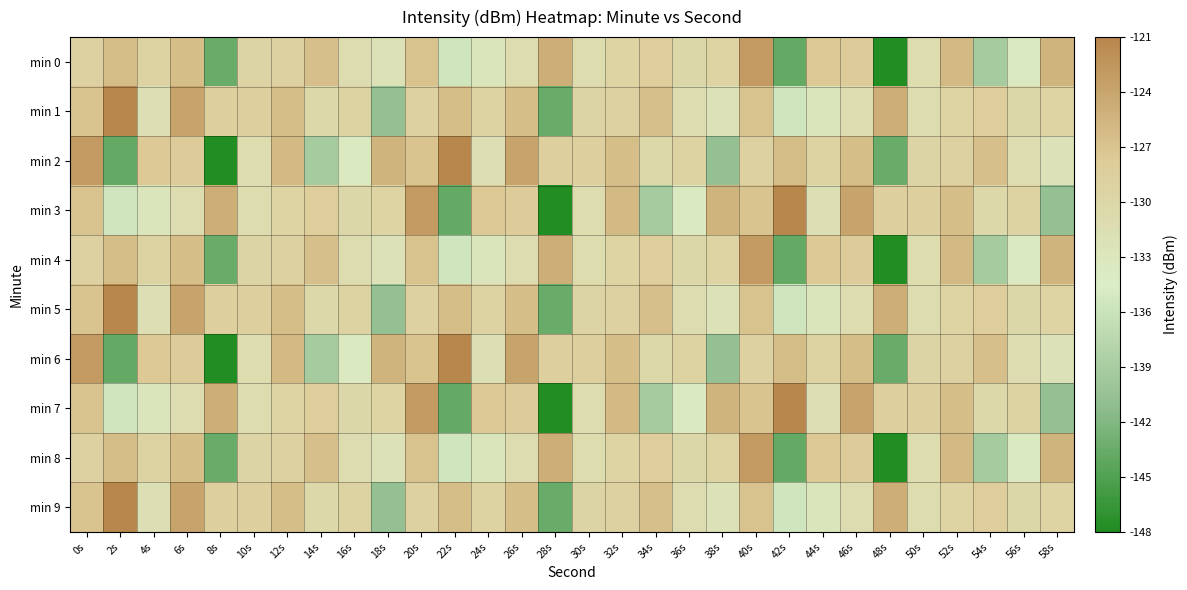

Count the number of categories in the chart.

30